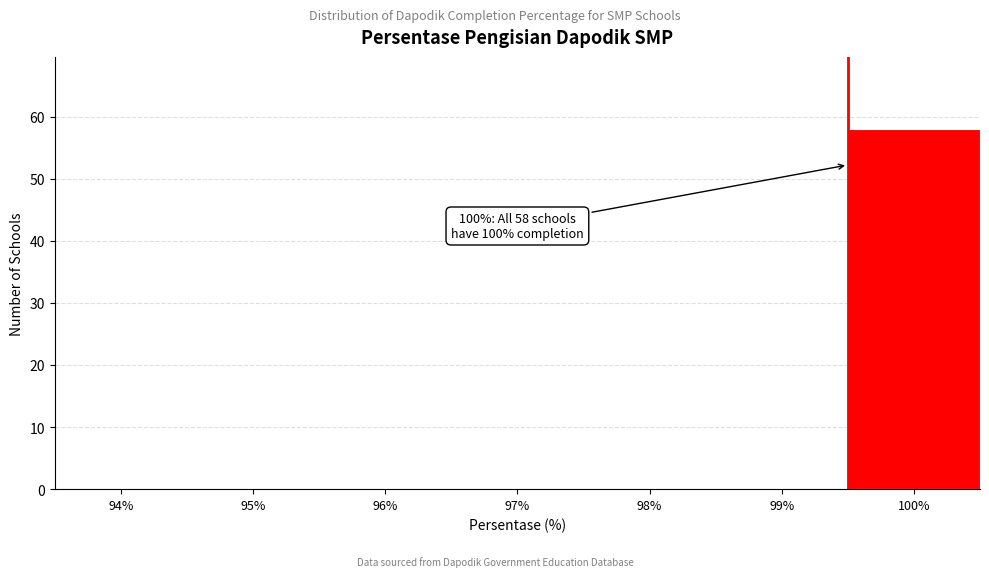

Reading left to right, extract all data points from this chart.

94%=0	95%=0	96%=0	97%=0	98%=0	99%=0	100%=58